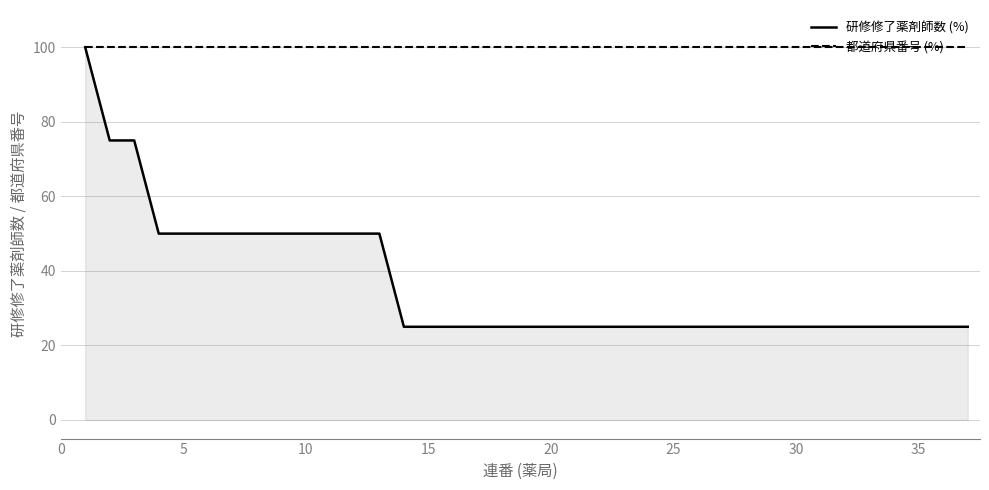

Which series has the widest spread of values?

研修修了薬剤師数 (%)